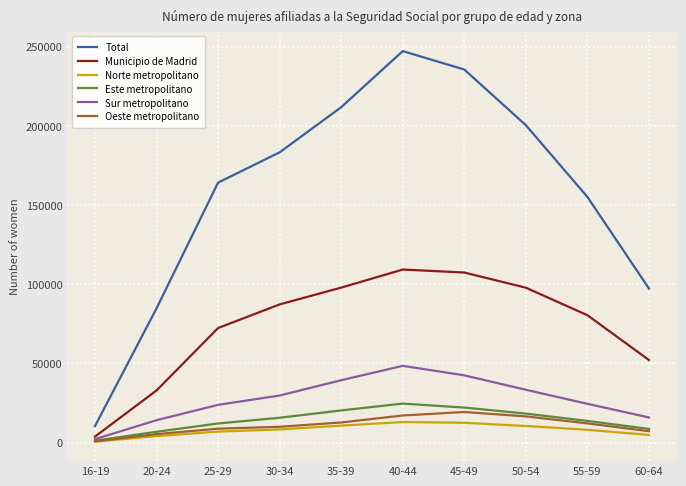

Which category has the lowest value across all series?

16-19